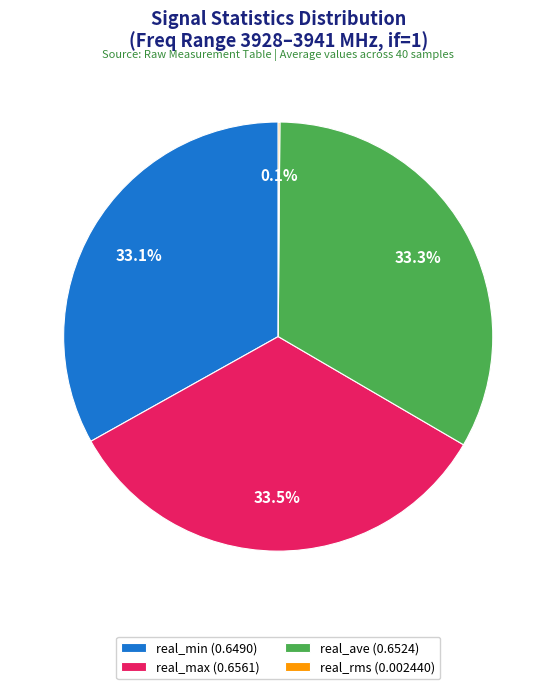

Is real_max (0.6561) the majority of the pie?

No